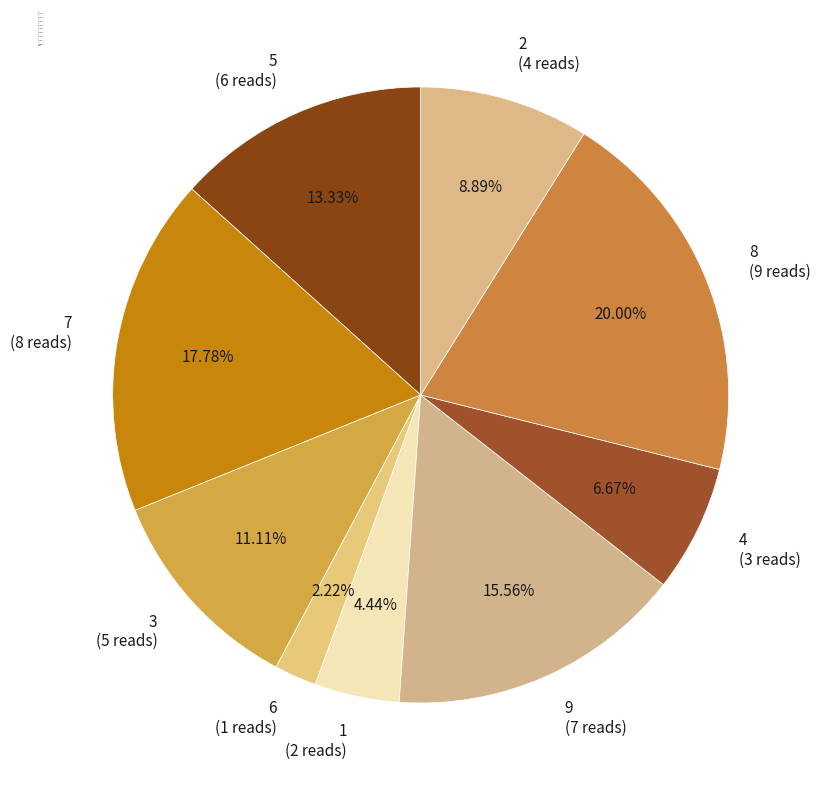

Combined, do 6 and 4 account for over 50%?

No